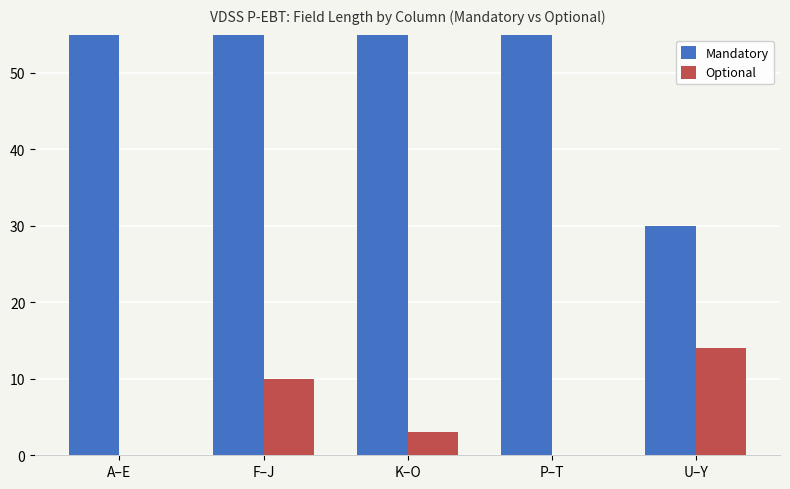

What is the difference between the maximum and minimum values in the Mandatory series?

155